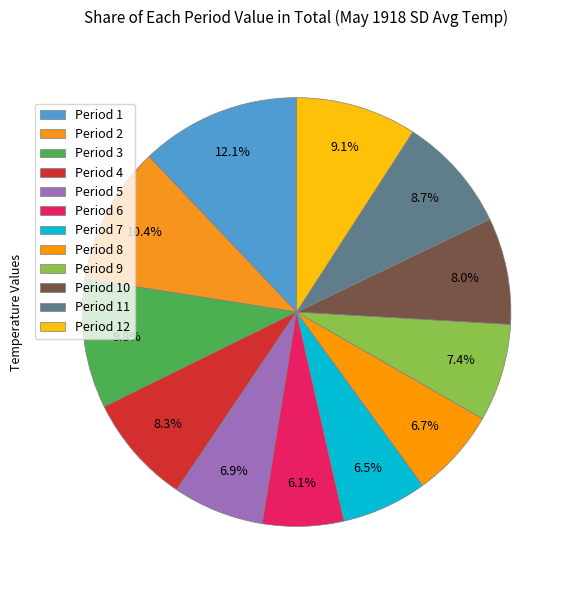

Is there any slice that represents more than half of the pie?

No